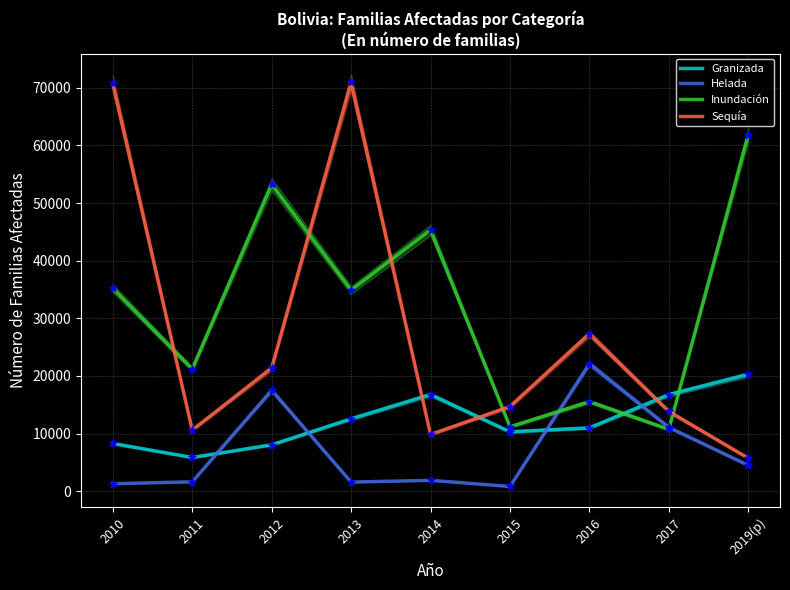

What are all the series names shown in the legend?

Granizada, Helada, Inundación, Sequía